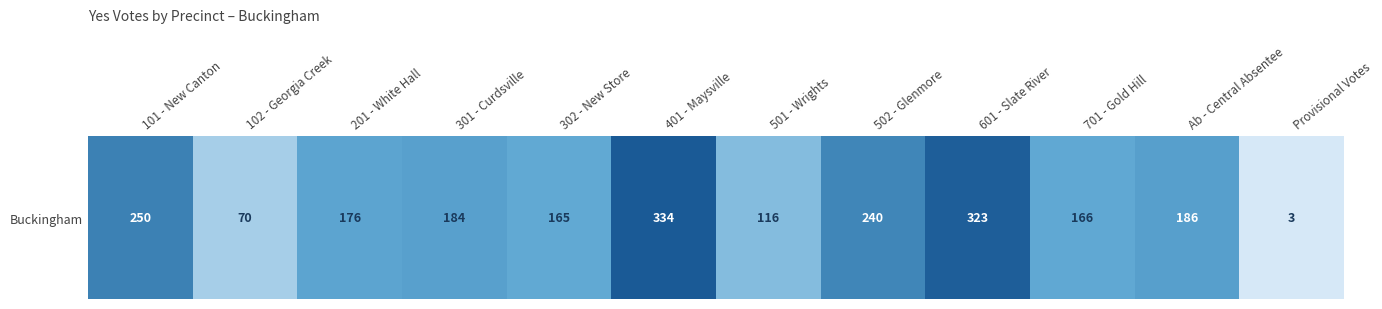

What is the greatest value displayed?

334